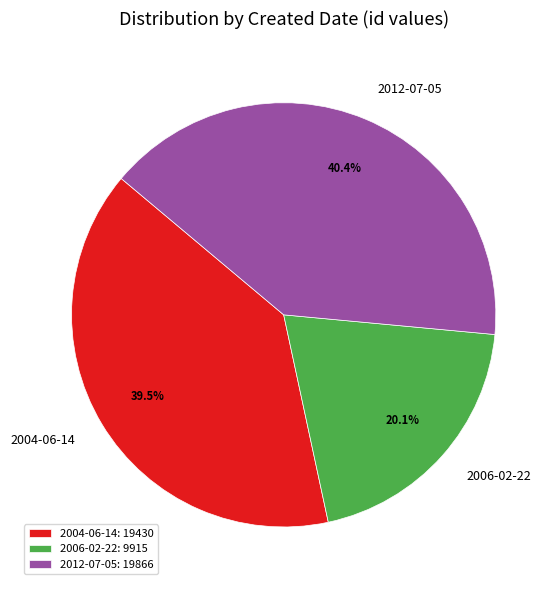

Is there any slice that represents more than half of the pie?

No